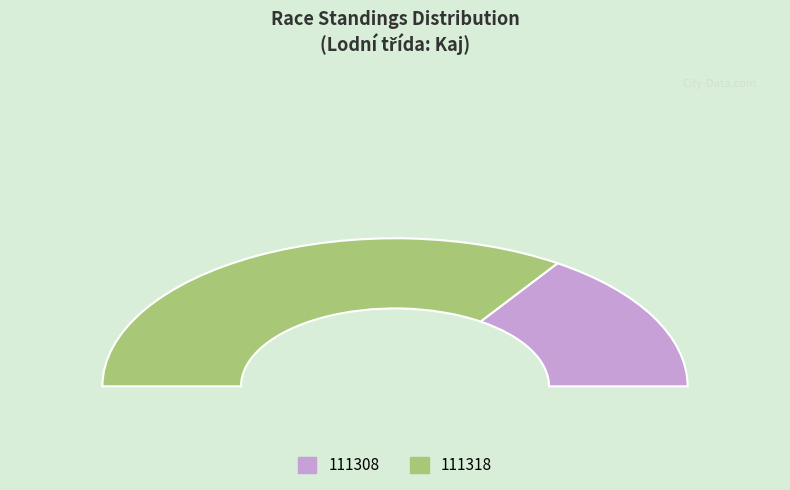

Which has a higher value, 111318 or 111308?

111318